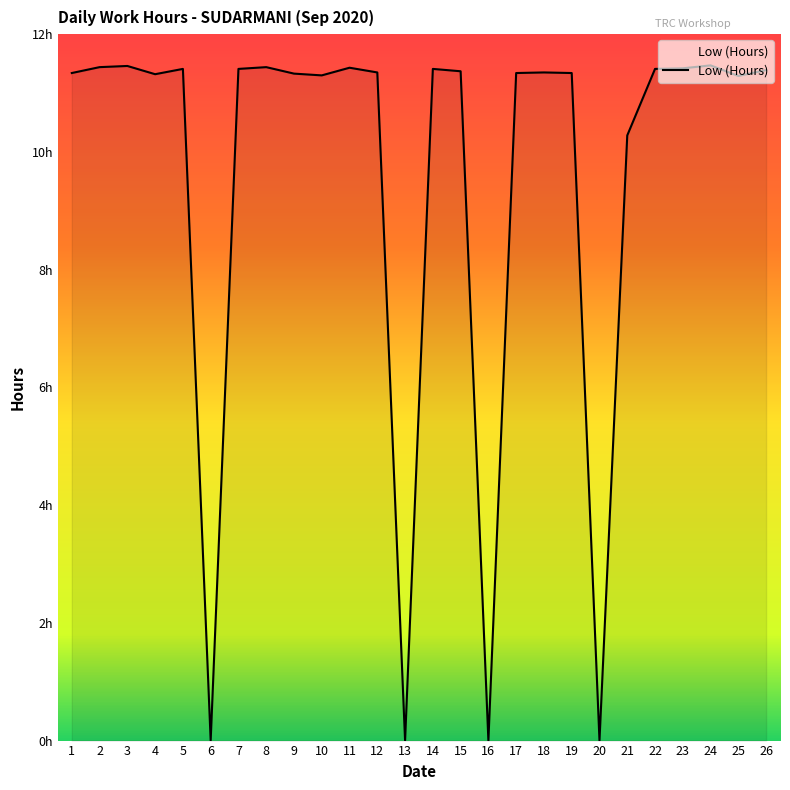

Does the chart have visible grid lines?

No